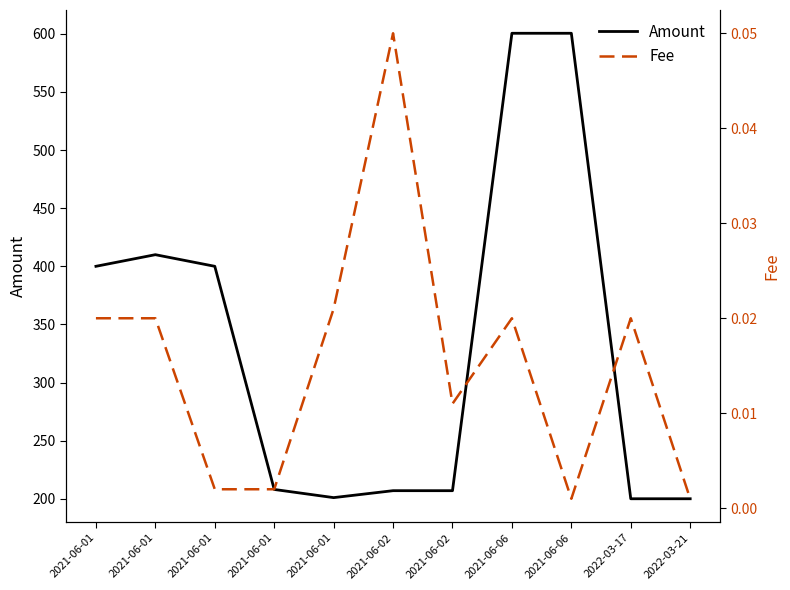

Which has a higher value, 2022-03-21 or 2021-06-01?

2021-06-01